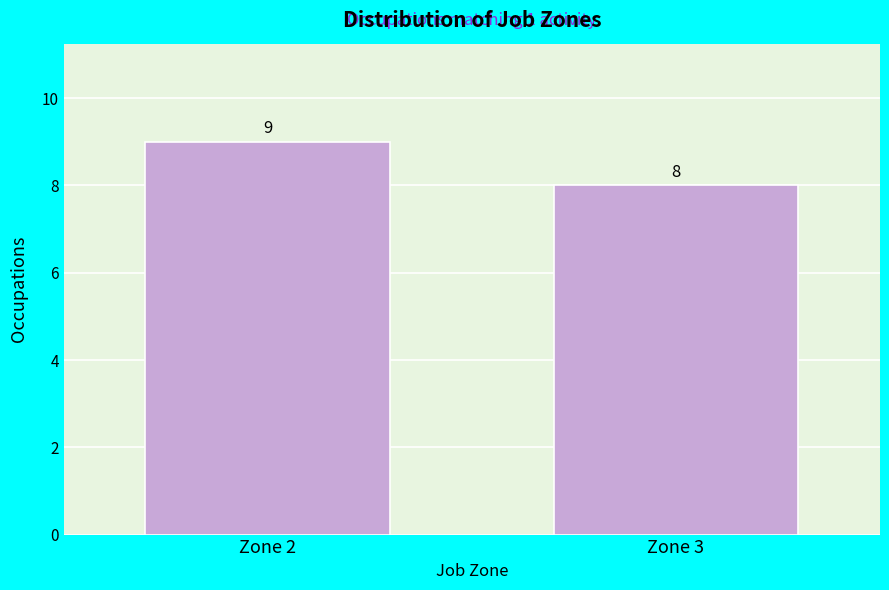

Reading left to right, extract all data points from this chart.

9	8